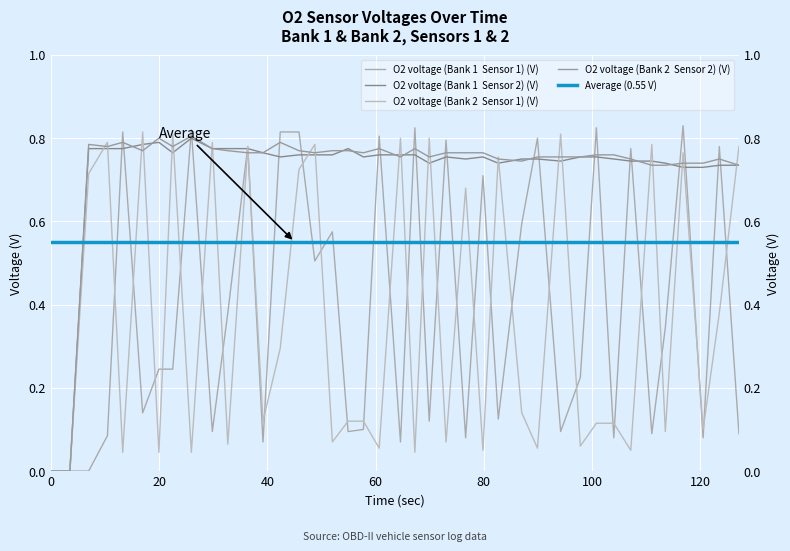

How many distinct data groups are displayed?

4